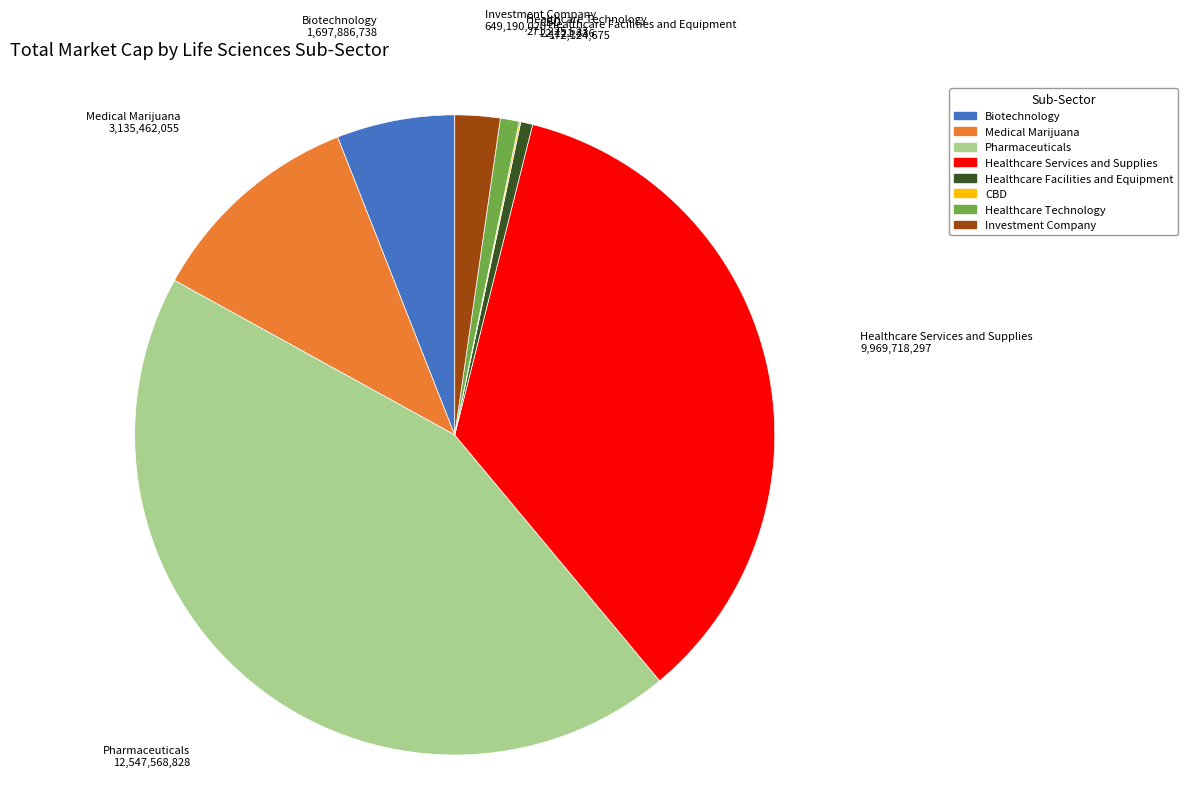

Which has a higher value, Healthcare Facilities and Equipment or Investment Company?

Investment Company